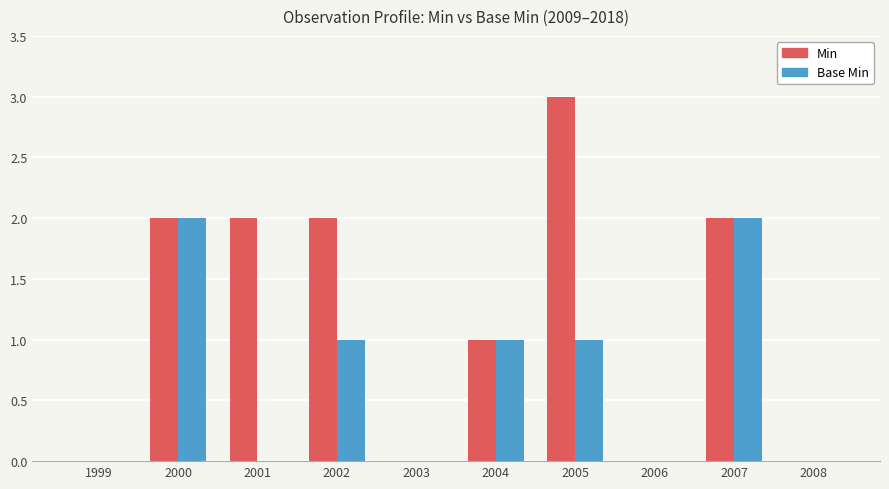

Count the Base Min values in the range 0 to 1.

8